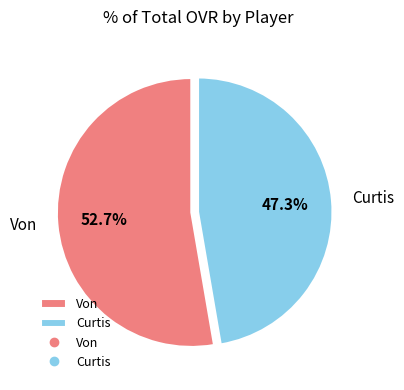

Is there a majority slice in this chart?

Yes